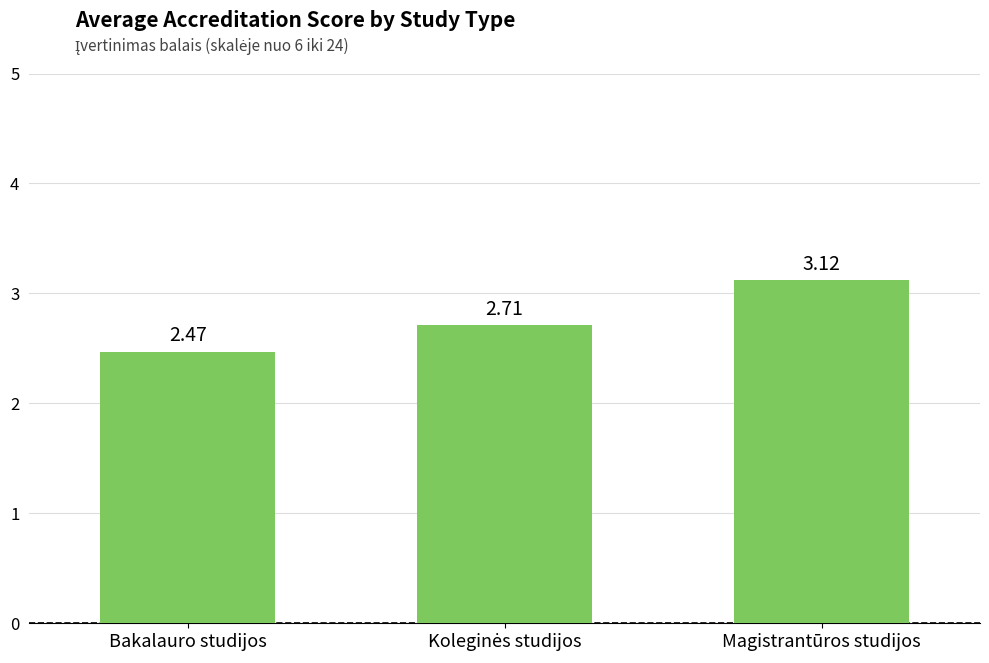

What is the ratio of the value at Magistrantūros studijos to the value at Bakalauro studijos?

1.3